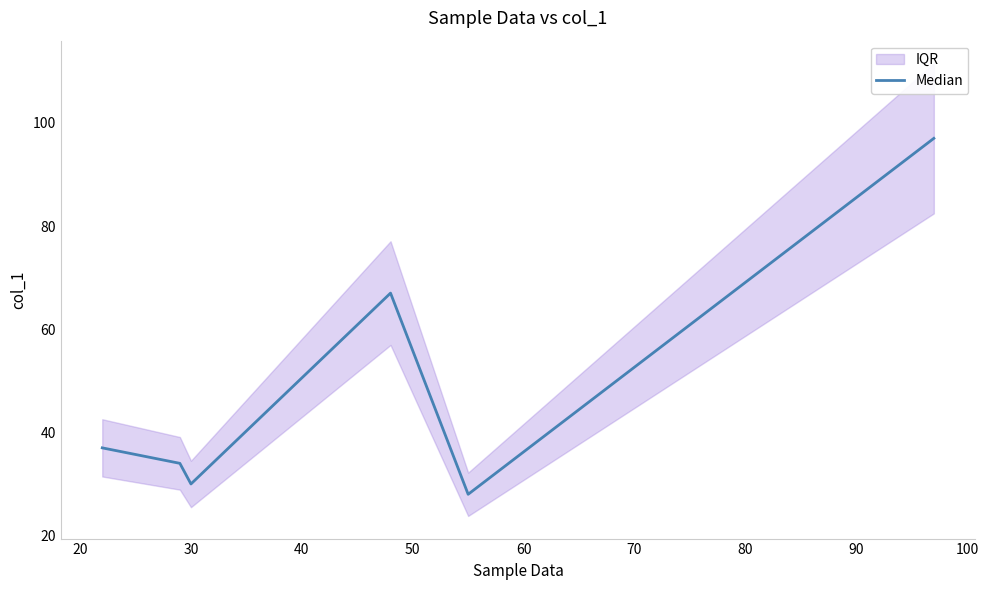

What is the maximum value for Median?

97